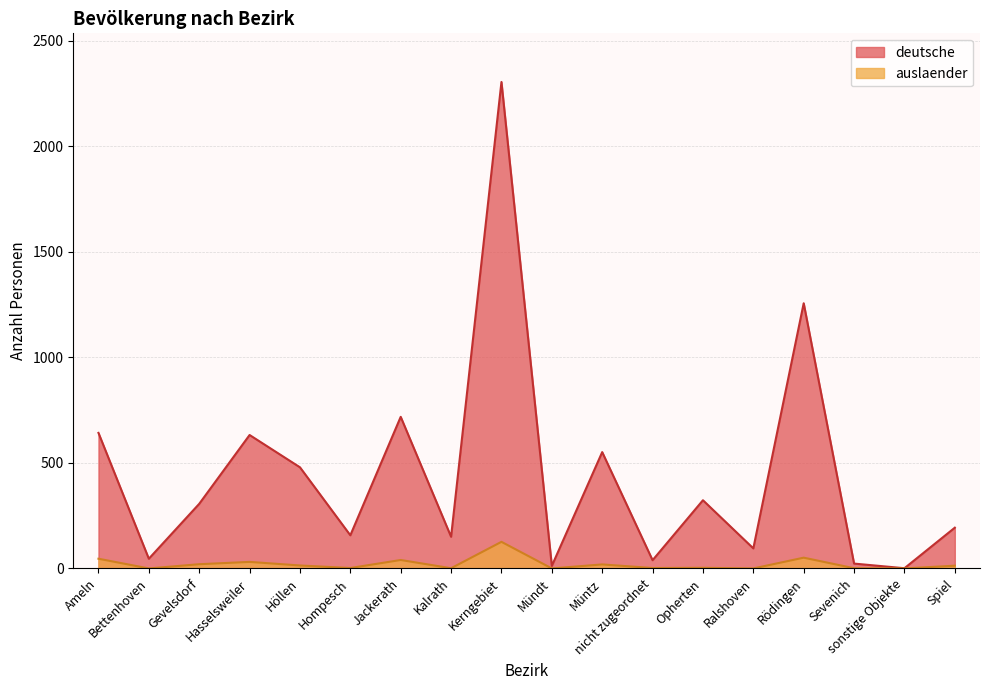

The value of auslaender at Bettenhoven is -72. True or false?

False